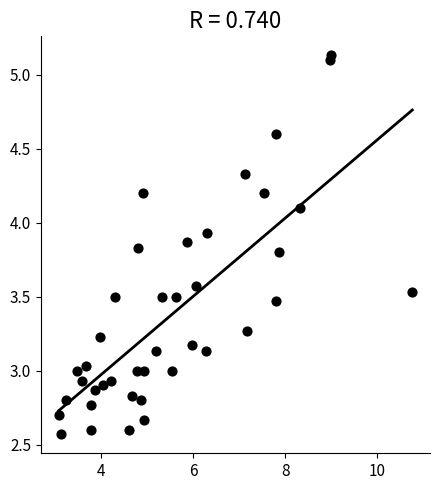

What is the range of X values (max minus min)?

7.7